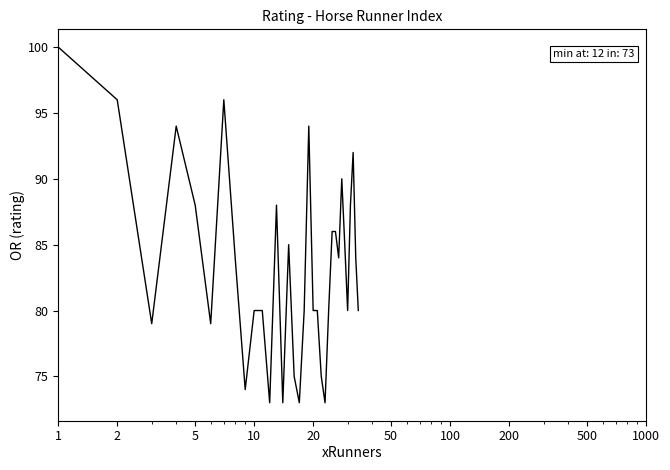

What is the difference between the maximum and minimum values?

27